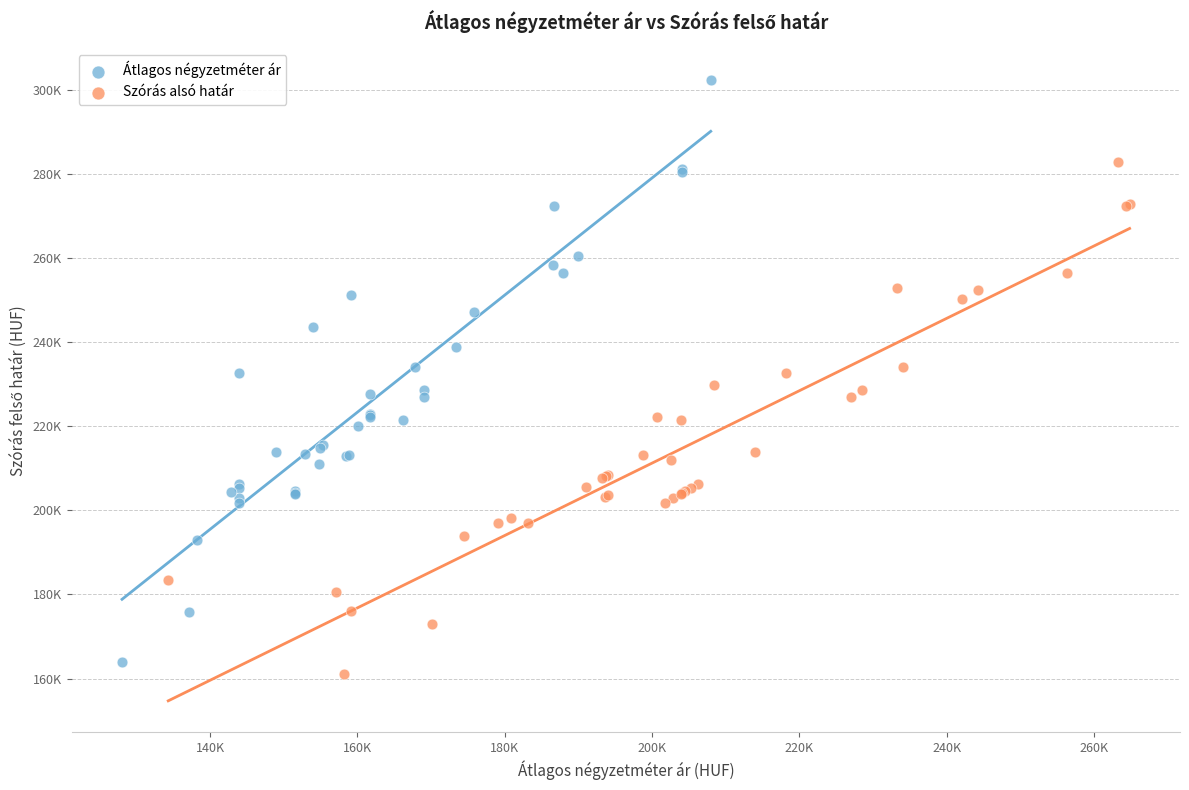

Which series reaches the maximum Y coordinate?

Átlagos négyzetméter ár